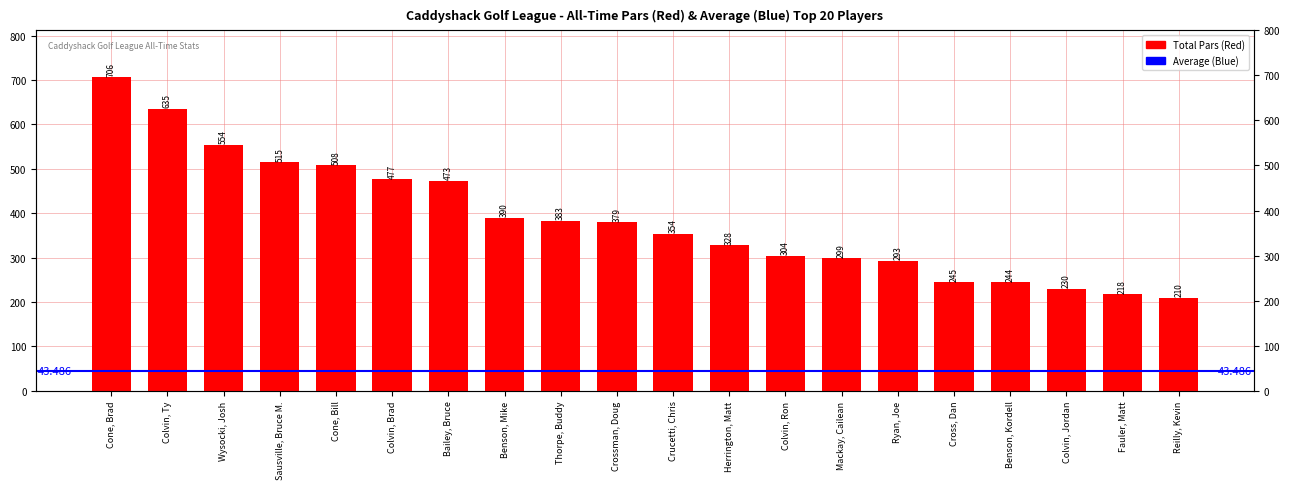

Reading right to left, transcribe all the data shown in this chart.

210	218	230	244	245	293	299	304	328	354	379	383	390	473	477	508	515	554	635	706